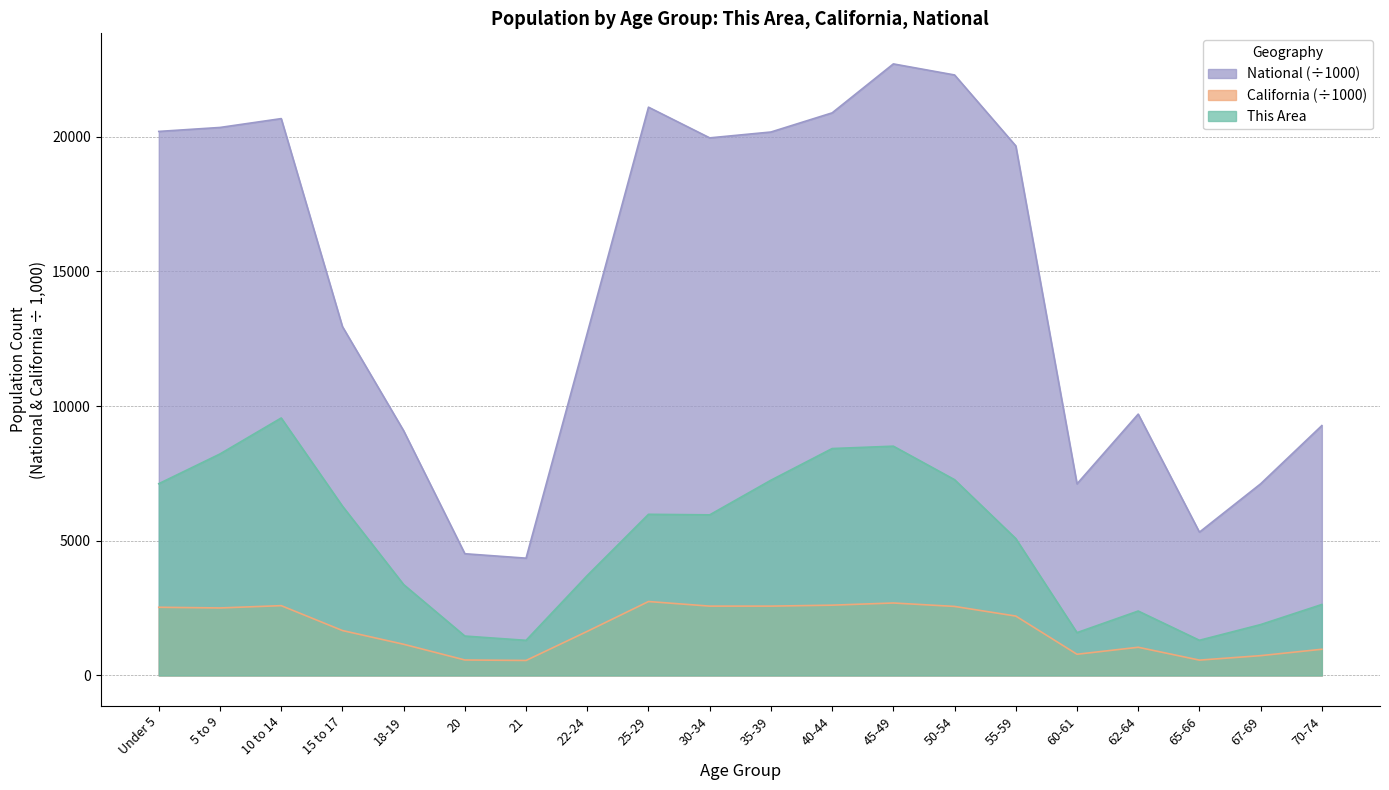

How many data points in This Area are less than 5963?

10